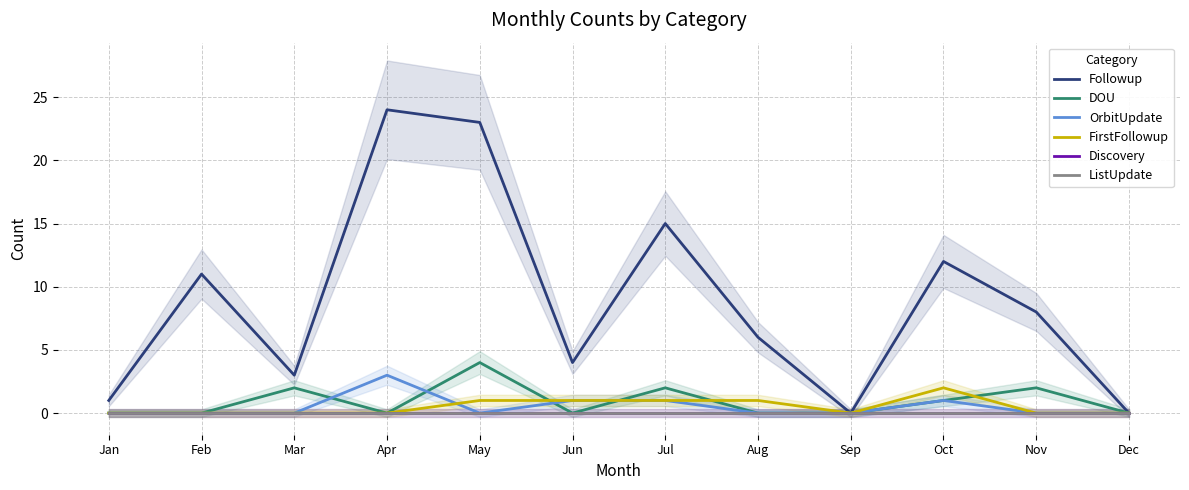

Reading left to right, list all the values displayed in this chart.

Followup: Jan=1	Feb=11	Mar=3	Apr=24	May=23	Jun=4	Jul=15	Aug=6	Sep=0	Oct=12	Nov=8	Dec=0
DOU: Jan=0	Feb=0	Mar=2	Apr=0	May=4	Jun=0	Jul=2	Aug=0	Sep=0	Oct=1	Nov=2	Dec=0
OrbitUpdate: Jan=0	Feb=0	Mar=0	Apr=3	May=0	Jun=1	Jul=1	Aug=0	Sep=0	Oct=1	Nov=0	Dec=0
FirstFollowup: Jan=0	Feb=0	Mar=0	Apr=0	May=1	Jun=1	Jul=1	Aug=1	Sep=0	Oct=2	Nov=0	Dec=0
Discovery: Jan=0	Feb=0	Mar=0	Apr=0	May=0	Jun=0	Jul=0	Aug=0	Sep=0	Oct=0	Nov=0	Dec=0
ListUpdate: Jan=0	Feb=0	Mar=0	Apr=0	May=0	Jun=0	Jul=0	Aug=0	Sep=0	Oct=0	Nov=0	Dec=0